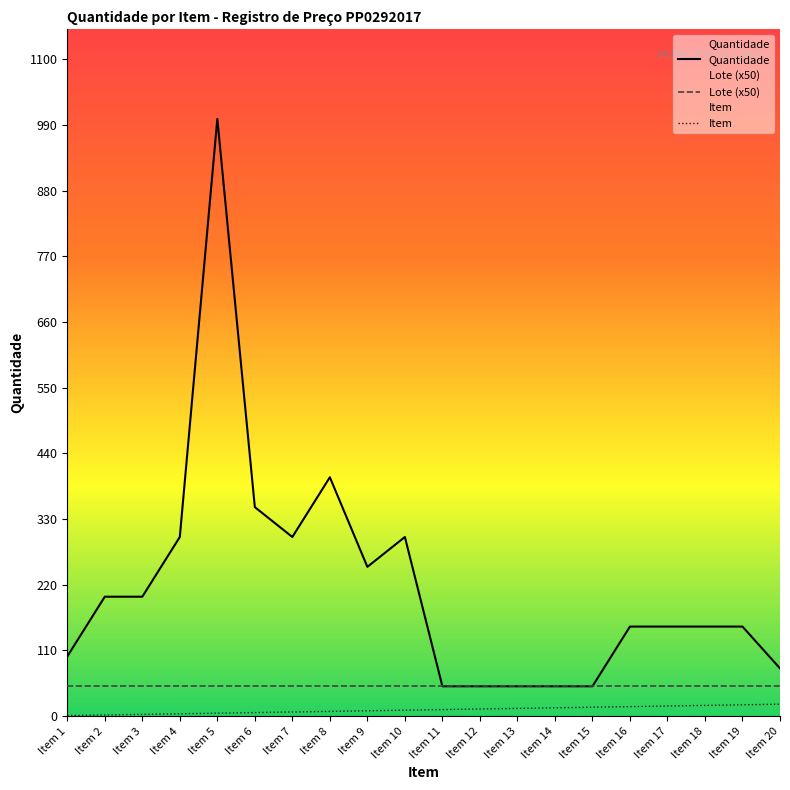

Reading left to right, transcribe all the data shown in this chart.

Quantidade: Item 1=100	Item 2=200	Item 3=200	Item 4=300	Item 5=1000	Item 6=350	Item 7=300	Item 8=400	Item 9=250	Item 10=300	Item 11=50	Item 12=50	Item 13=50	Item 14=50	Item 15=50	Item 16=150	Item 17=150	Item 18=150	Item 19=150	Item 20=80
Lote (x50): Item 1=50	Item 2=50	Item 3=50	Item 4=50	Item 5=50	Item 6=50	Item 7=50	Item 8=50	Item 9=50	Item 10=50	Item 11=50	Item 12=50	Item 13=50	Item 14=50	Item 15=50	Item 16=50	Item 17=50	Item 18=50	Item 19=50	Item 20=50
Item: Item 1=1	Item 2=2	Item 3=3	Item 4=4	Item 5=5	Item 6=6	Item 7=7	Item 8=8	Item 9=9	Item 10=10	Item 11=11	Item 12=12	Item 13=13	Item 14=14	Item 15=15	Item 16=16	Item 17=17	Item 18=18	Item 19=19	Item 20=20